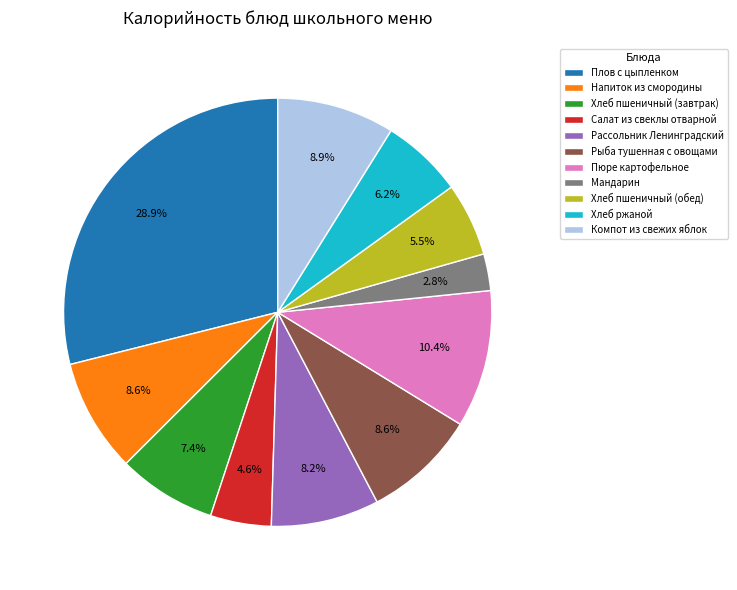

Is Хлеб пшеничный (обед) the majority of the pie?

No